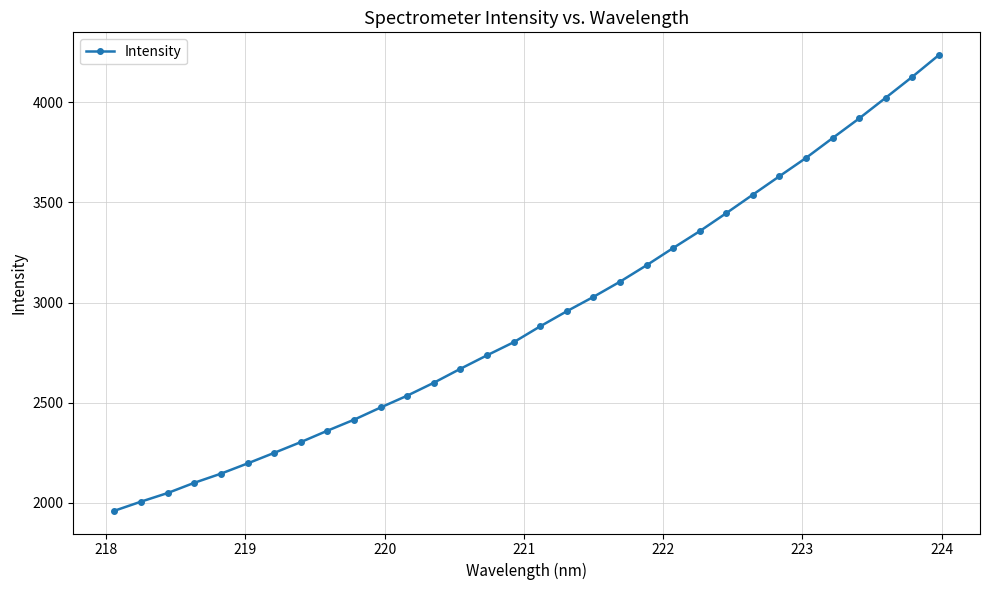

What is the greatest value displayed?

4235.5